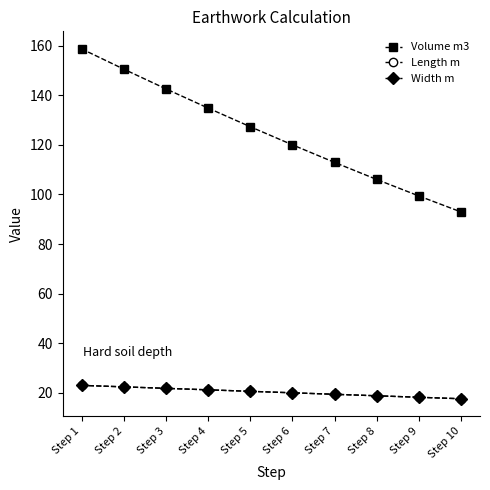

Does the chart have visible grid lines?

No